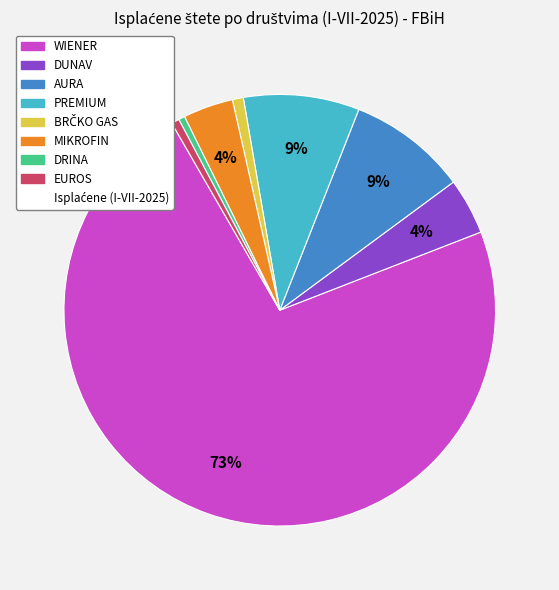

To the nearest percent, what is the difference between the largest and smallest slice percentages?

72%